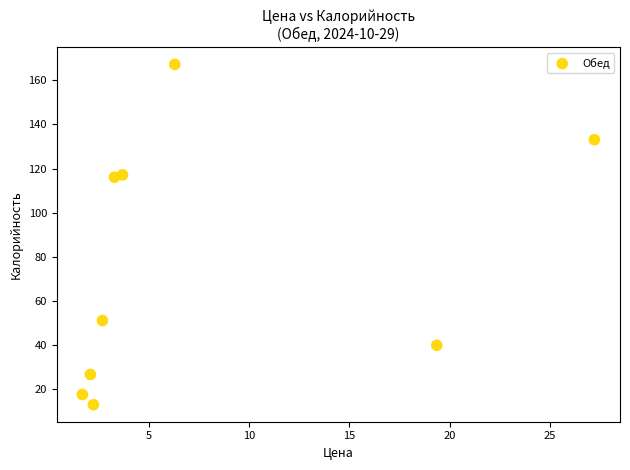

What is the average Y value?

75.8